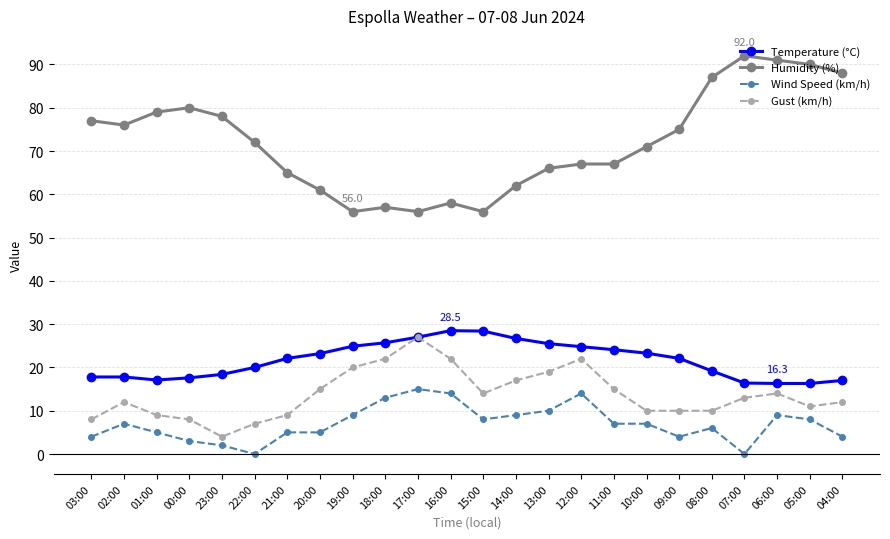

What is the total value across all series at 22:00?

99.0